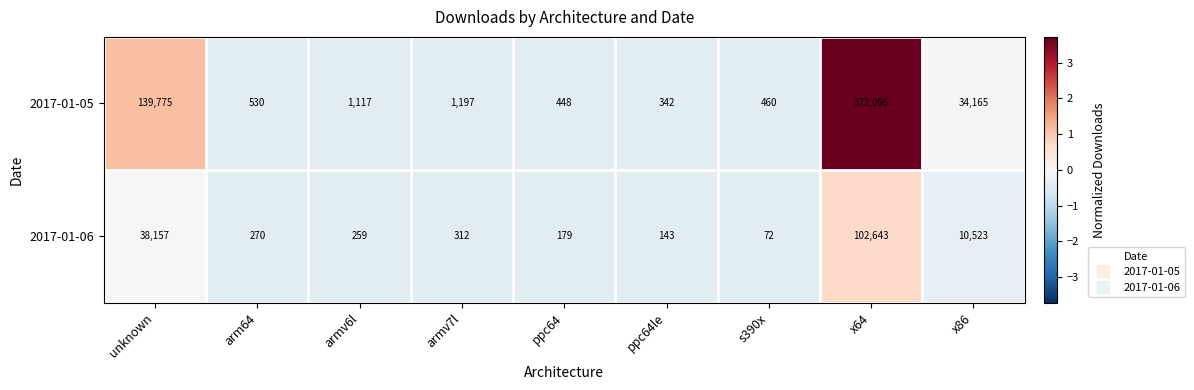

How many series are shown in this chart?

2